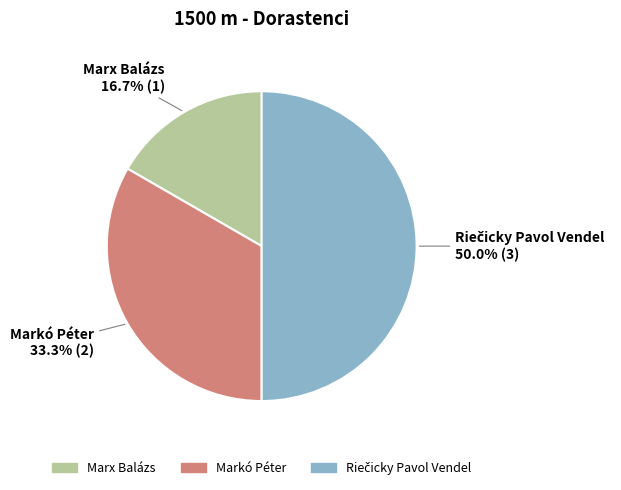

Between Marx Balázs and Markó Péter, which is larger?

Markó Péter